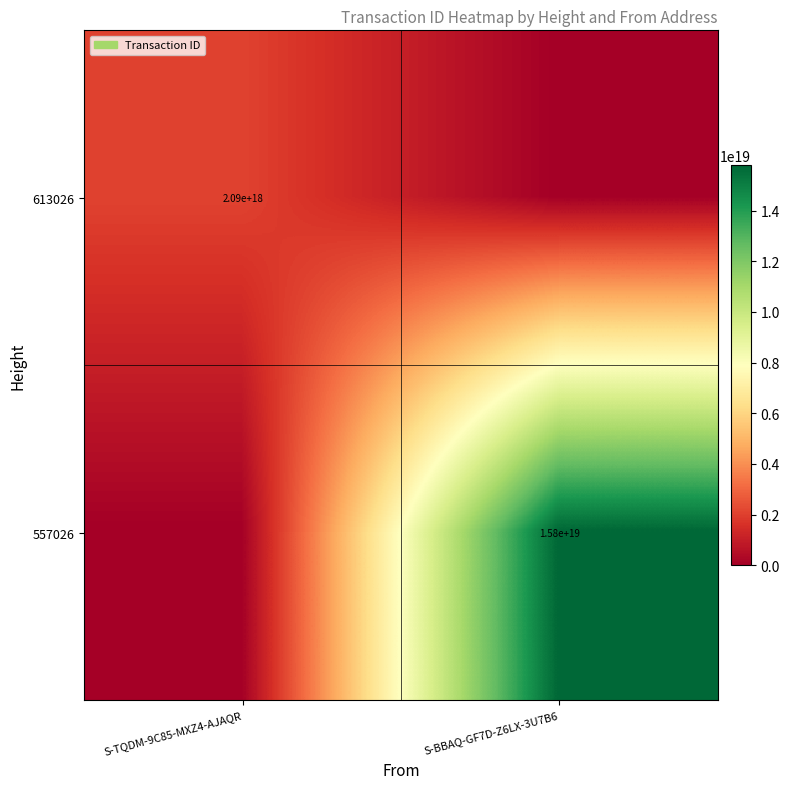

Is it true that 613026 equals 2090000000000000000 at S-TQDM-9C85-MXZ4-AJAQR?

True